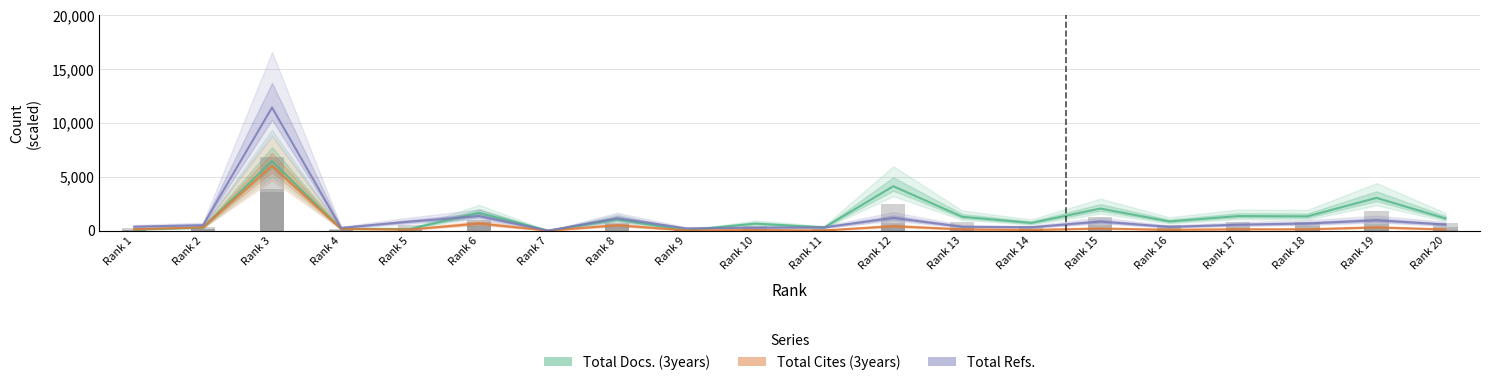

What is the value of the Total Refs. bar at the 16th from the left?

351.2